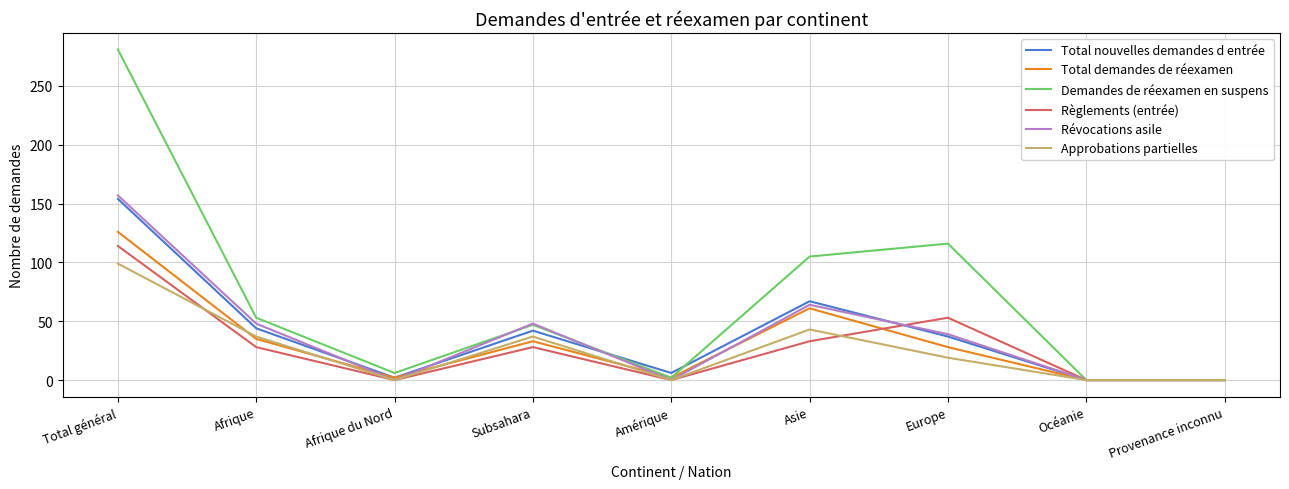

At which category does Approbations partielles reach its first local peak?

Subsahara